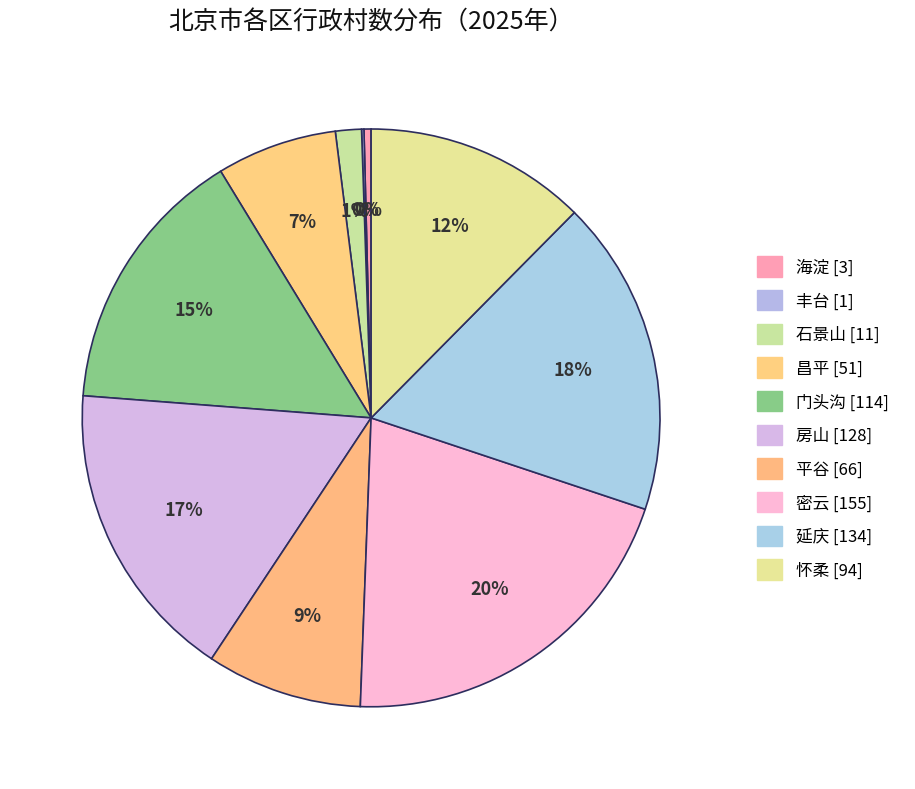

What is the total percentage of 延庆 and 密云?

38.2%